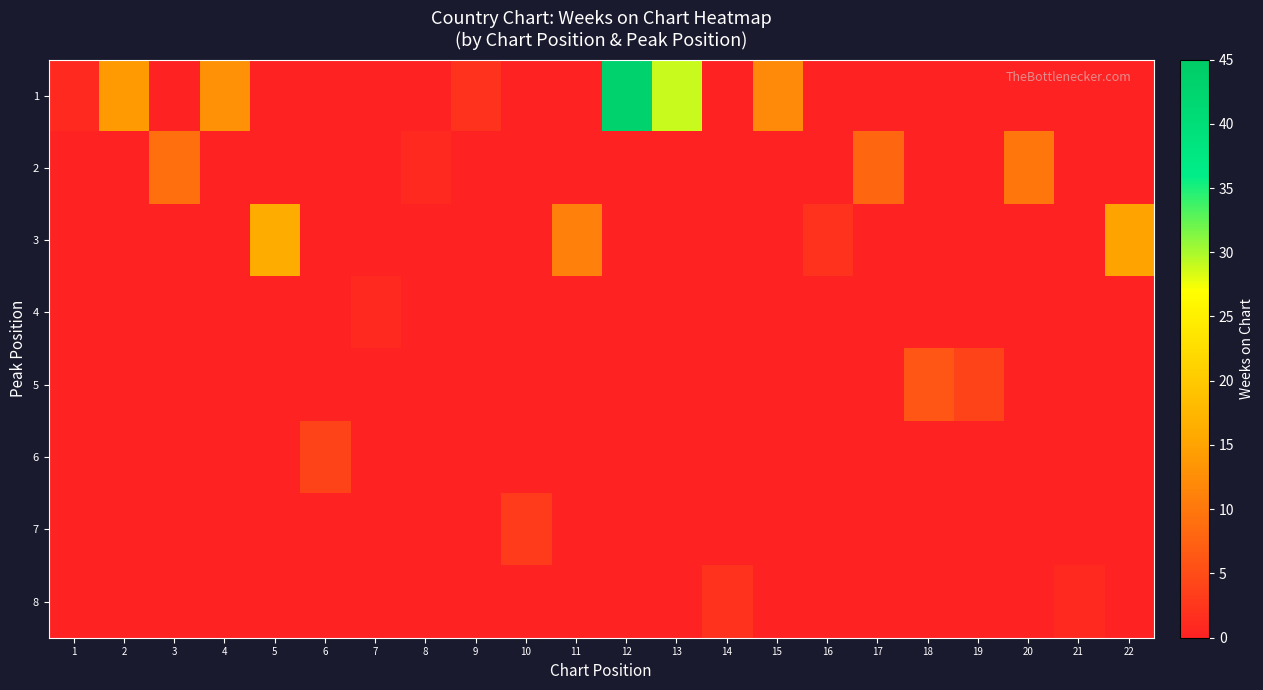

Which has a higher value, 13 or 16?

13